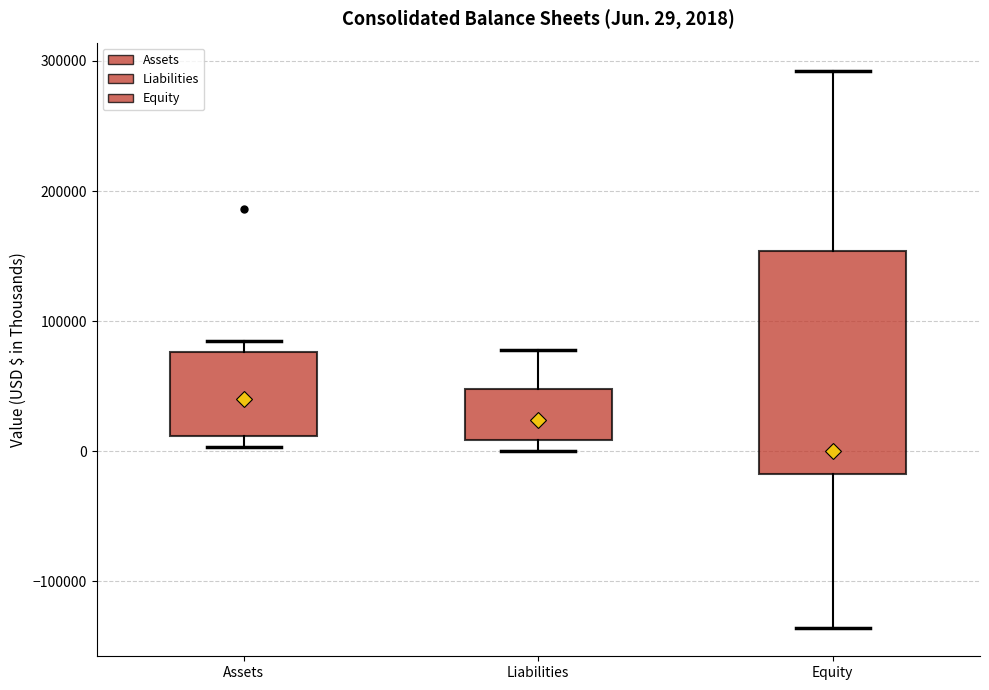

Comparing the boxes themselves (not the whiskers), which one is the tallest?

Equity